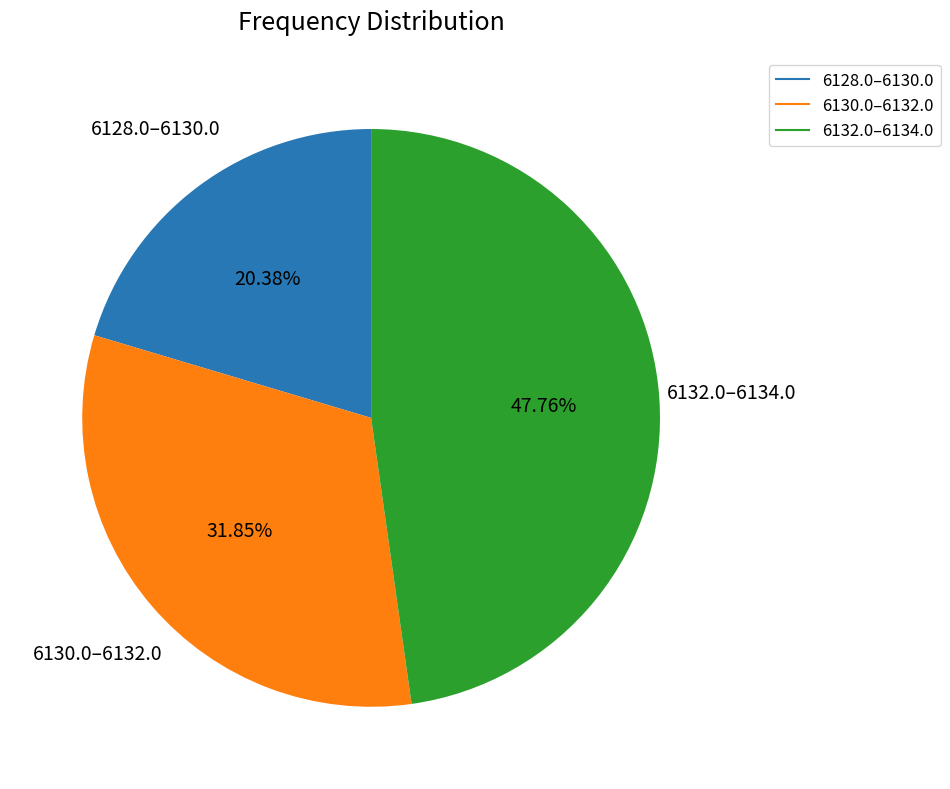

Is there a majority slice in this chart?

No